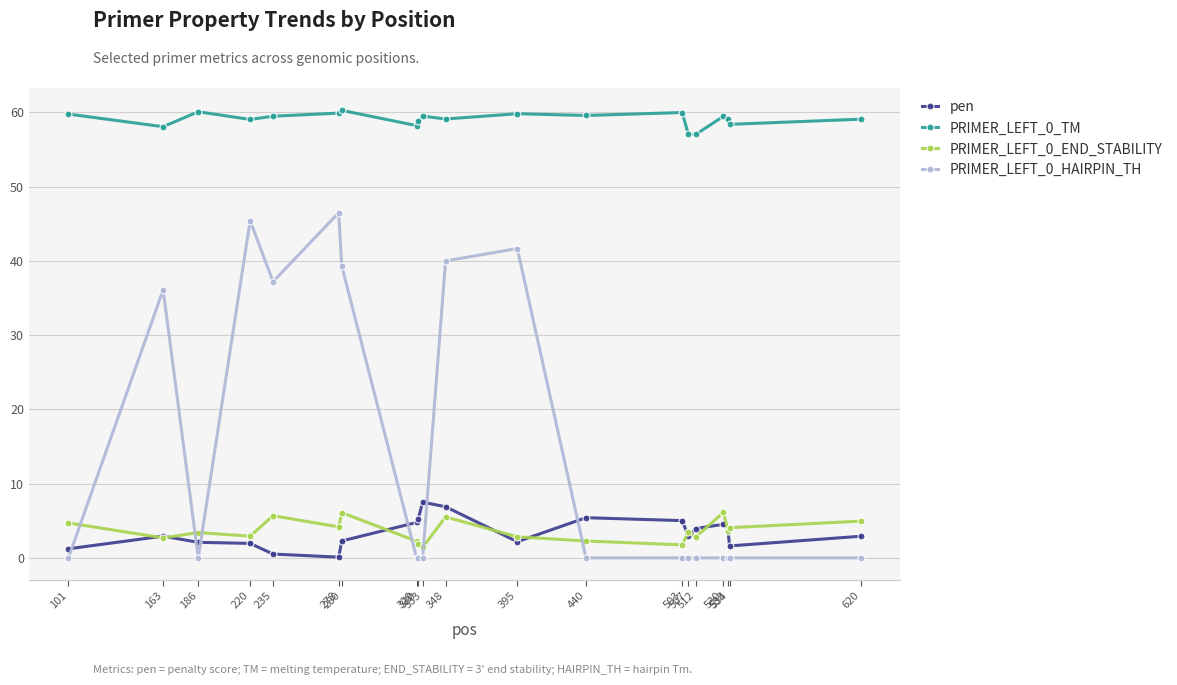

How many series are shown in this chart?

4